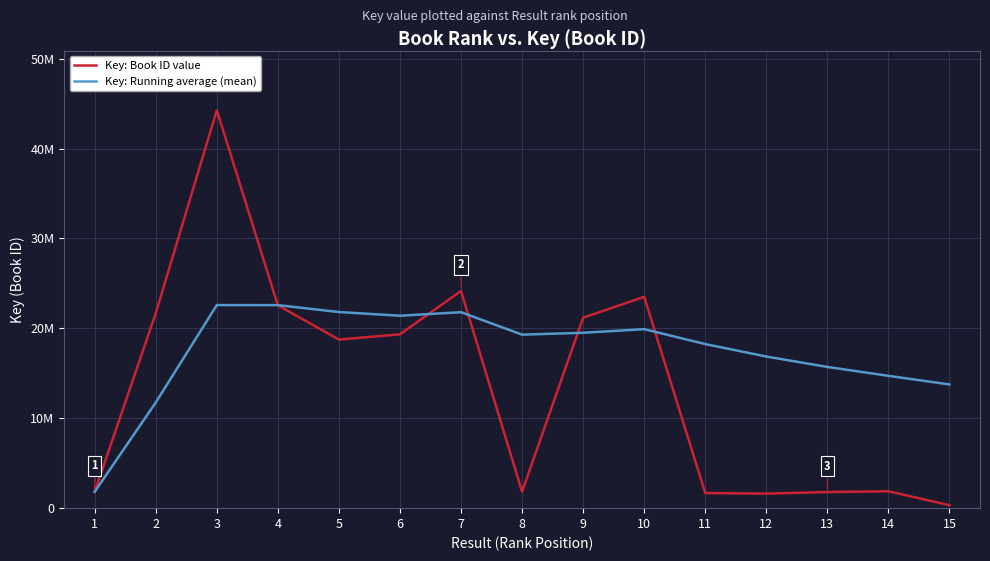

True or false: Key: Book ID value has a value of 22562886.0 at 4.

True